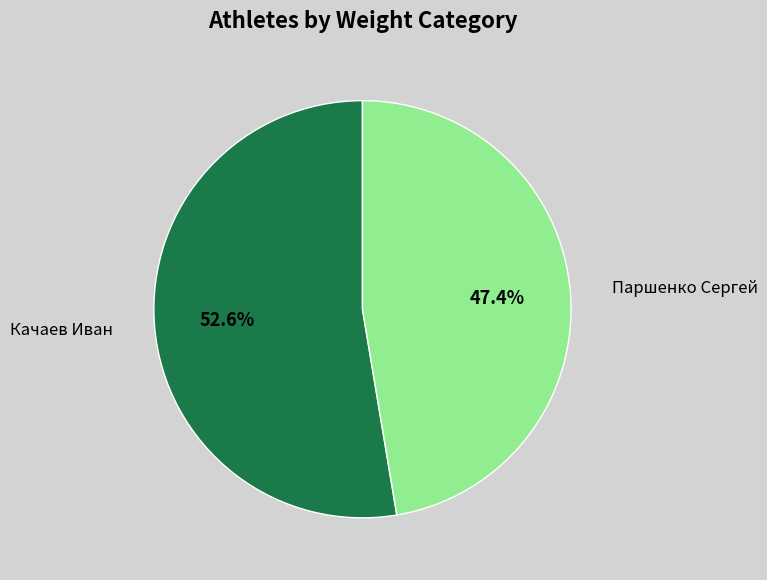

What is the smallest slice in the pie chart?

Паршенко Сергей